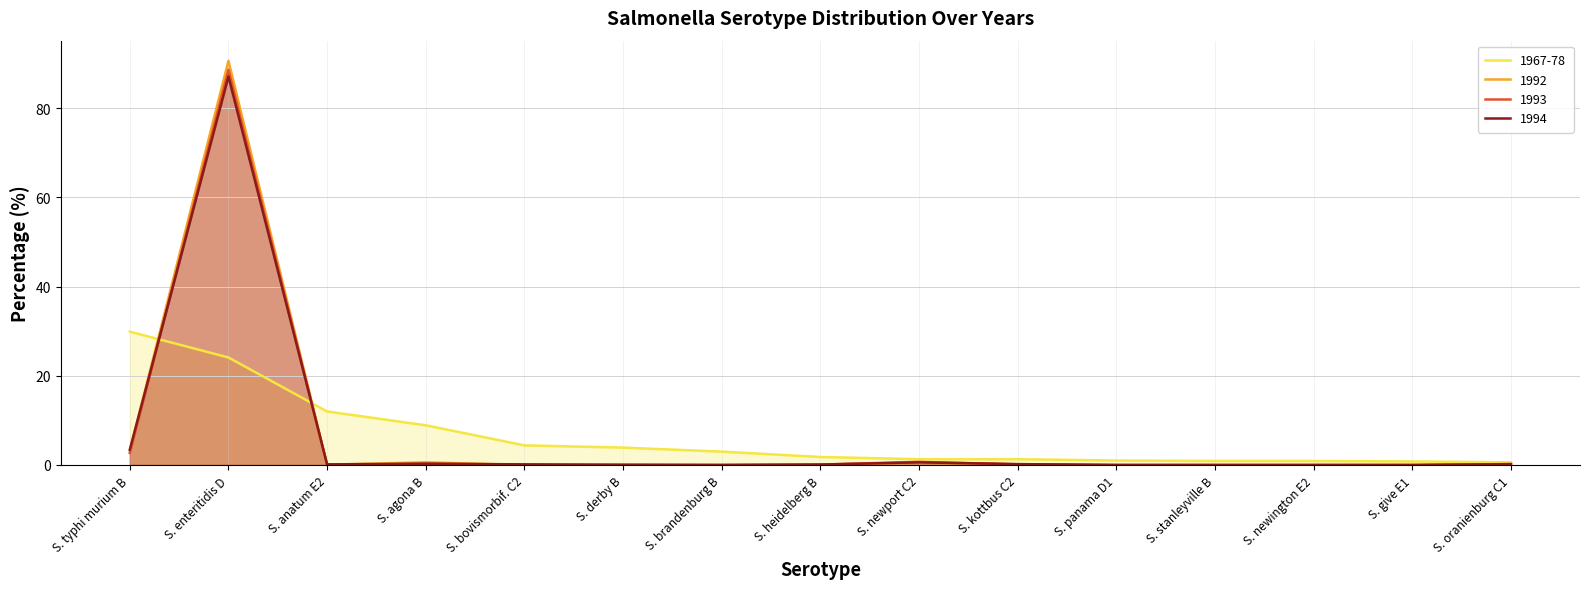

At which label is 1967-78 closest to 15?

S. anatum E2